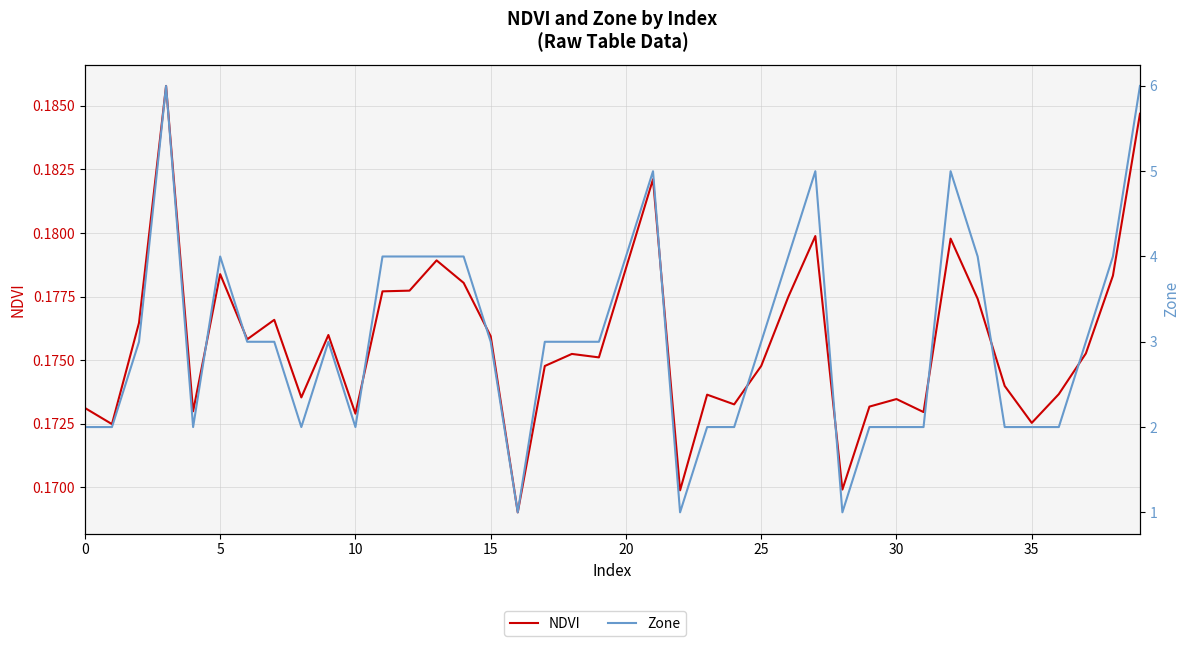

True or false: Zone and NDVI cross at least once.

False